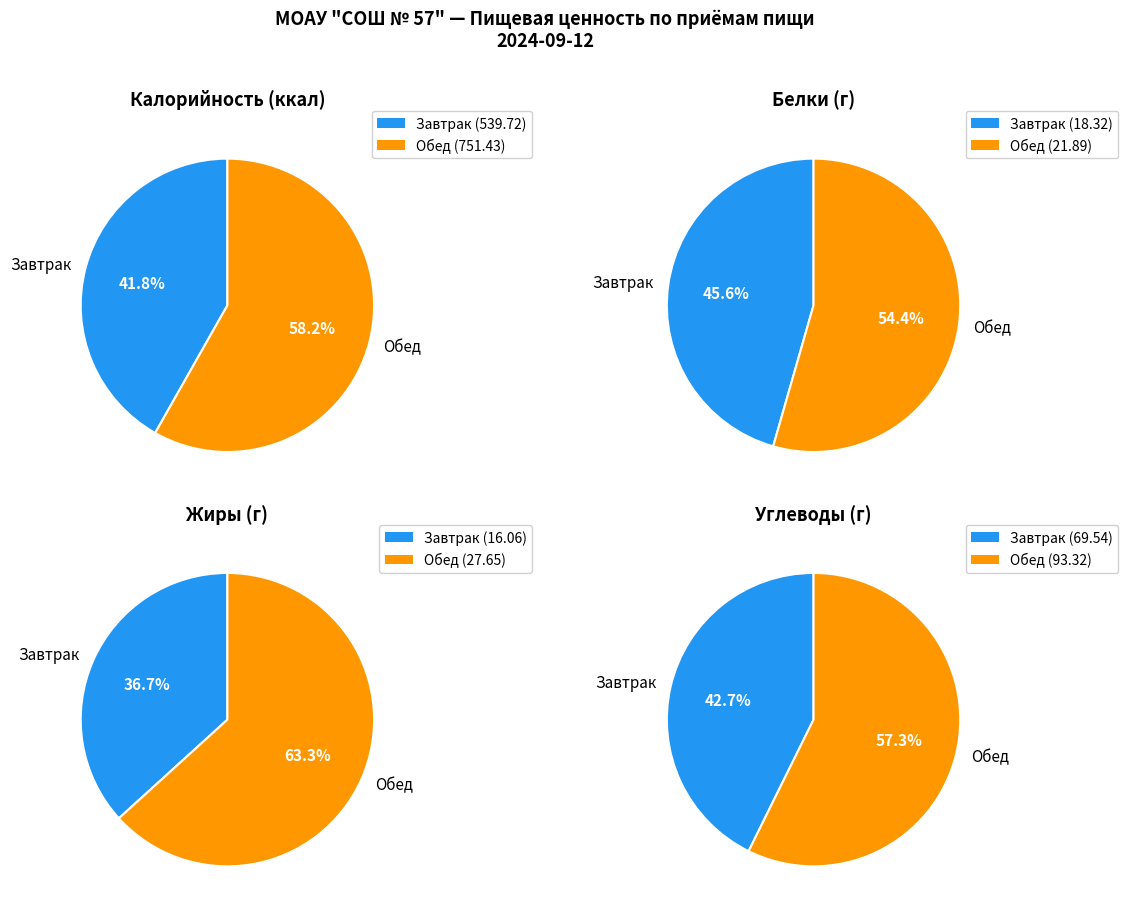

Is it true that Завтрак is 55% of the pie?

False